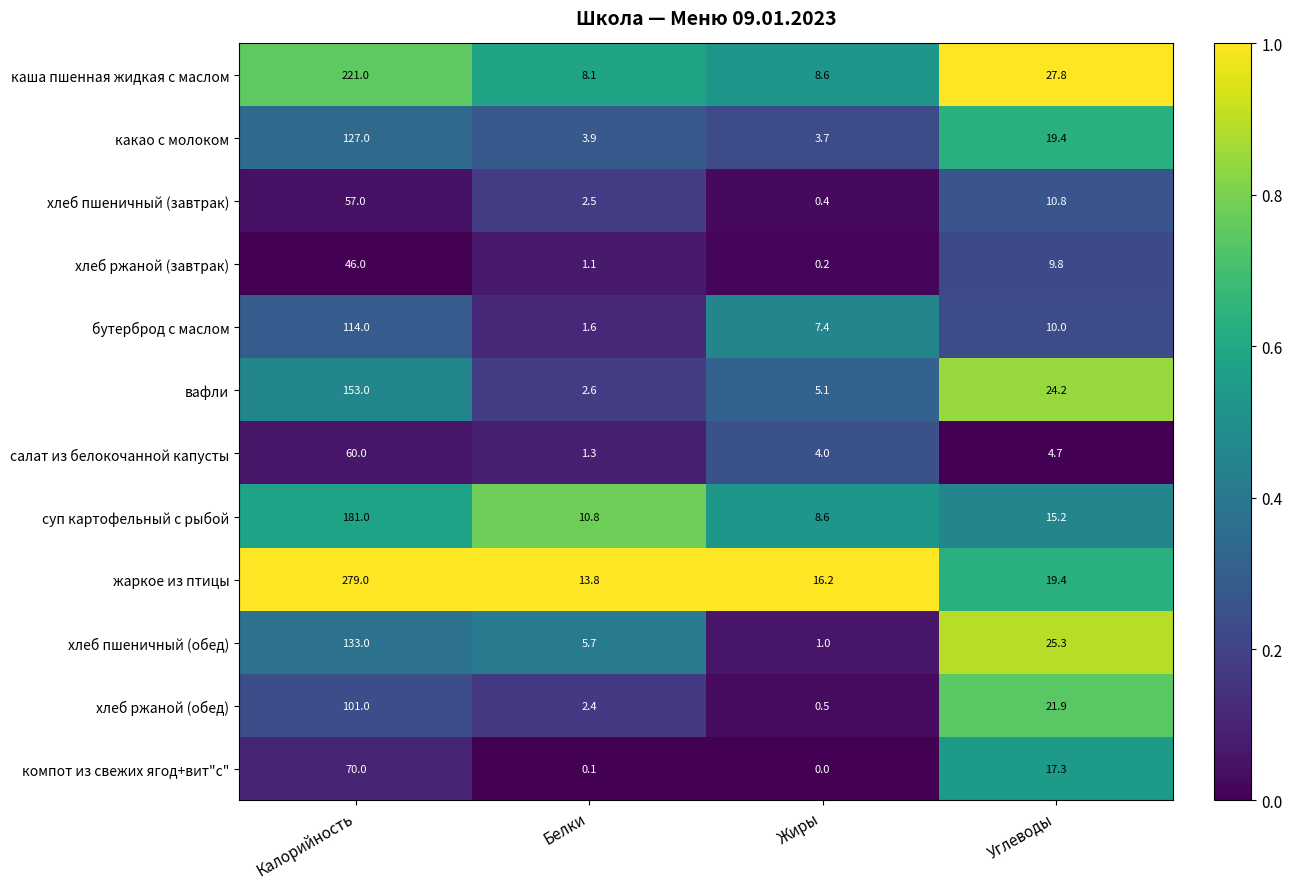

Which series has the largest range (max minus min)?

жаркое из птицы